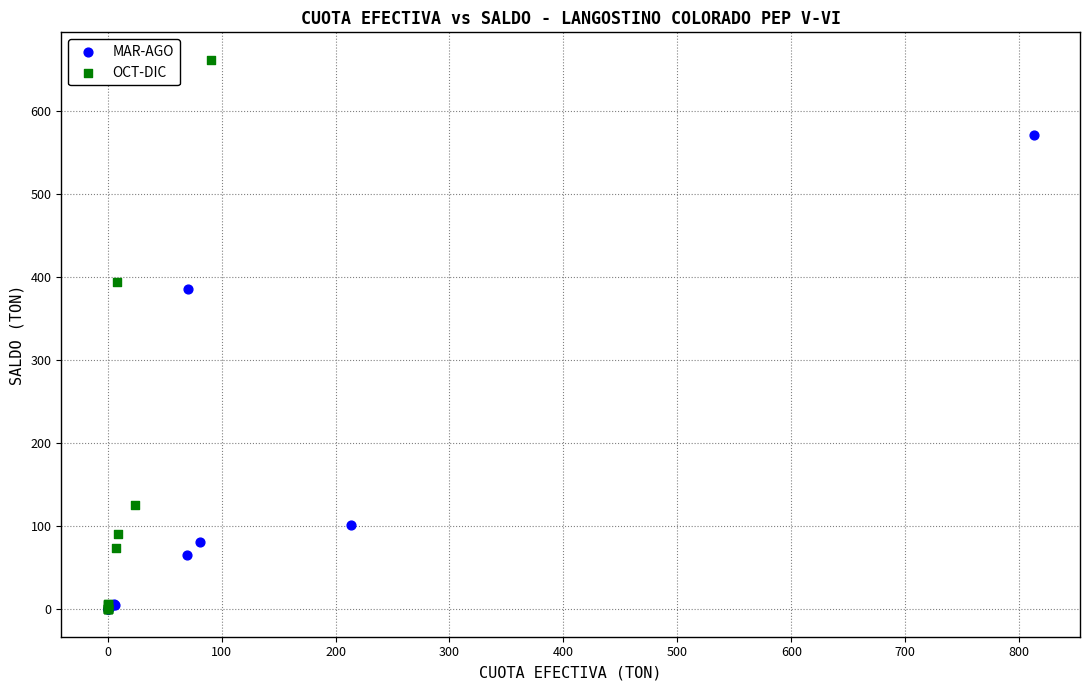

Which series reaches the maximum Y coordinate?

OCT-DIC